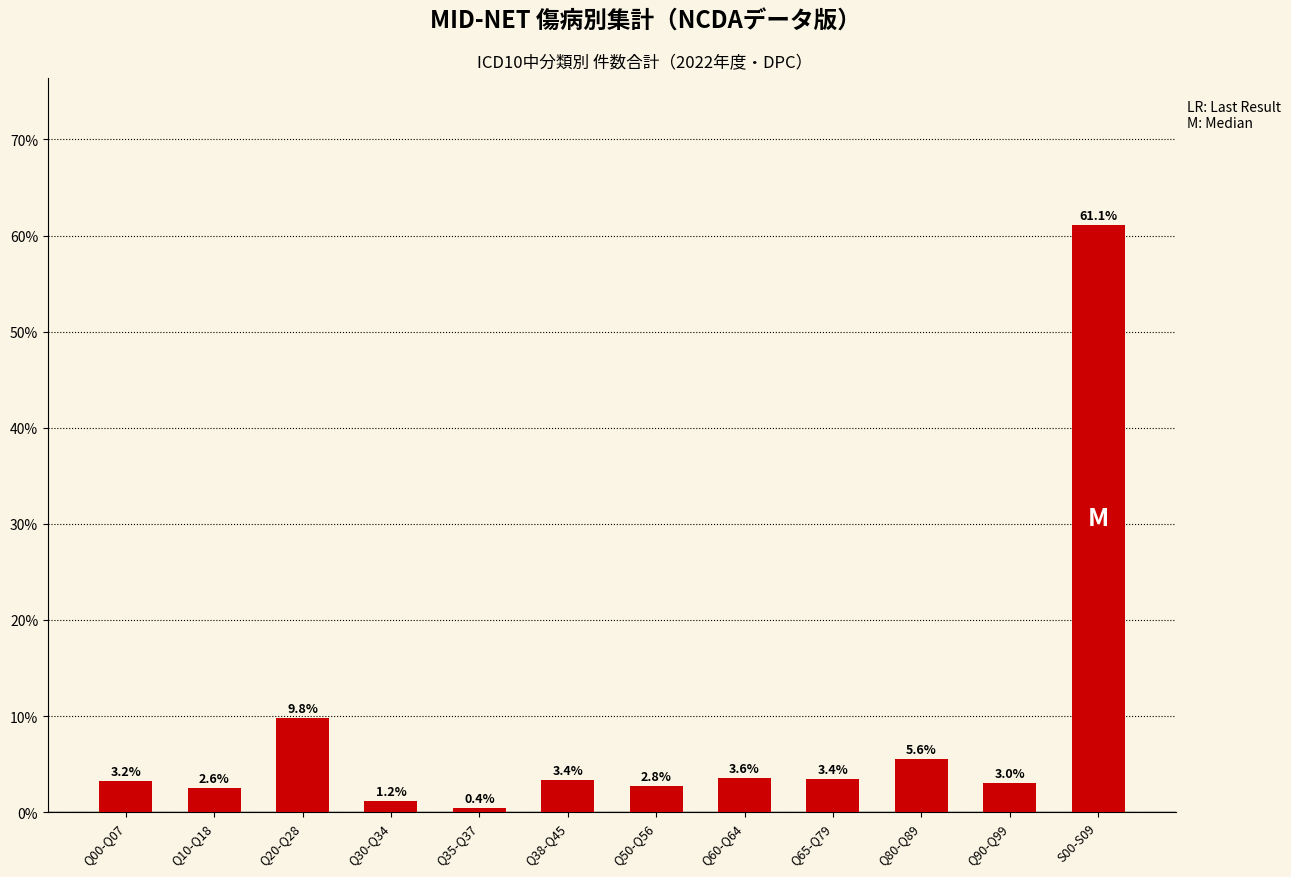

Reading left to right, what are all the values shown in this chart?

Q00-Q07=3.2	Q10-Q18=2.6	Q20-Q28=9.8	Q30-Q34=1.2	Q35-Q37=0.4	Q38-Q45=3.4	Q50-Q56=2.8	Q60-Q64=3.6	Q65-Q79=3.4	Q80-Q89=5.6	Q90-Q99=3.0	S00-S09=61.1